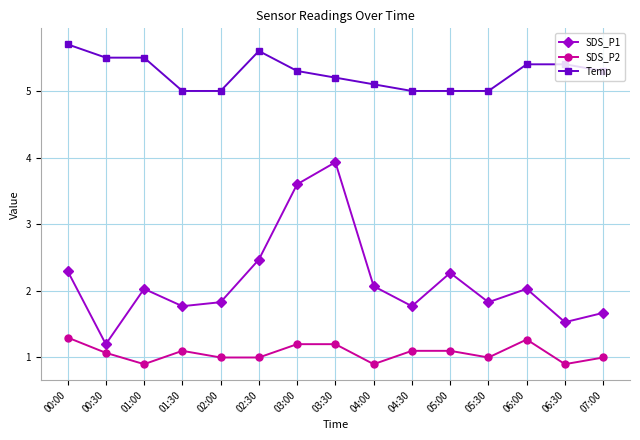

What are all the series names shown in the legend?

SDS_P1, SDS_P2, Temp